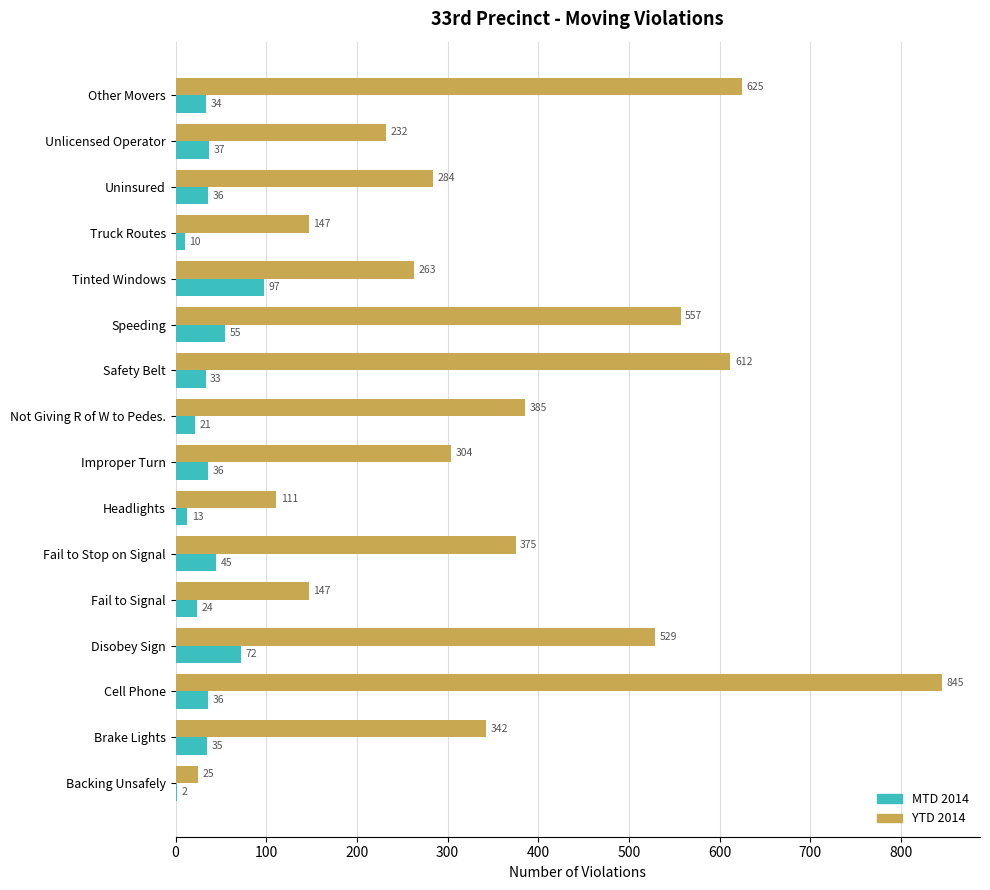

What is the maximum value shown in the chart?

845